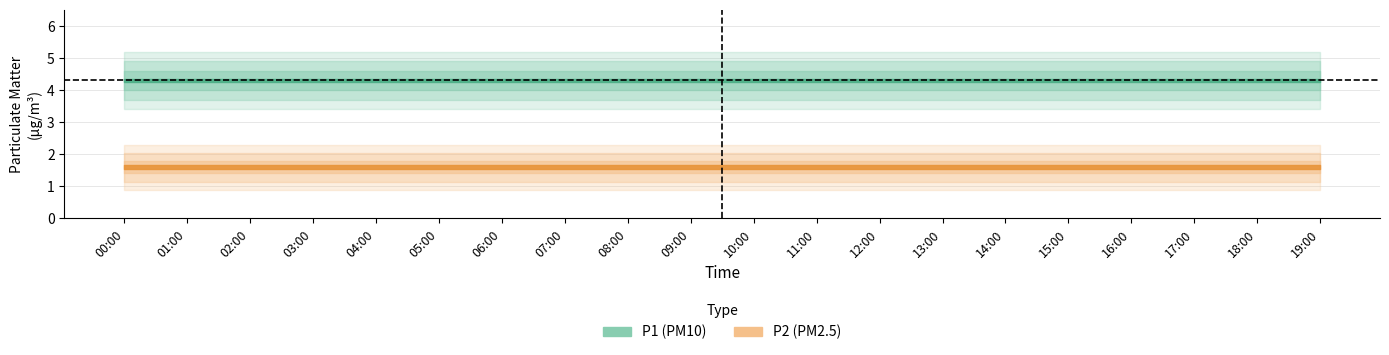

What is the label of the 16th point from the right?

04:00